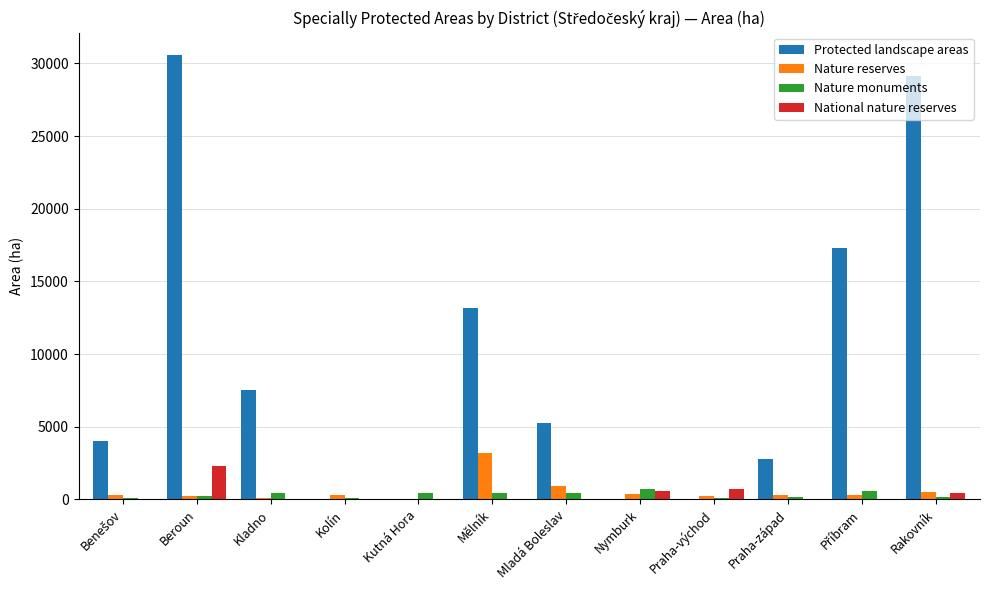

At which label does Protected landscape areas reach its peak?

Beroun